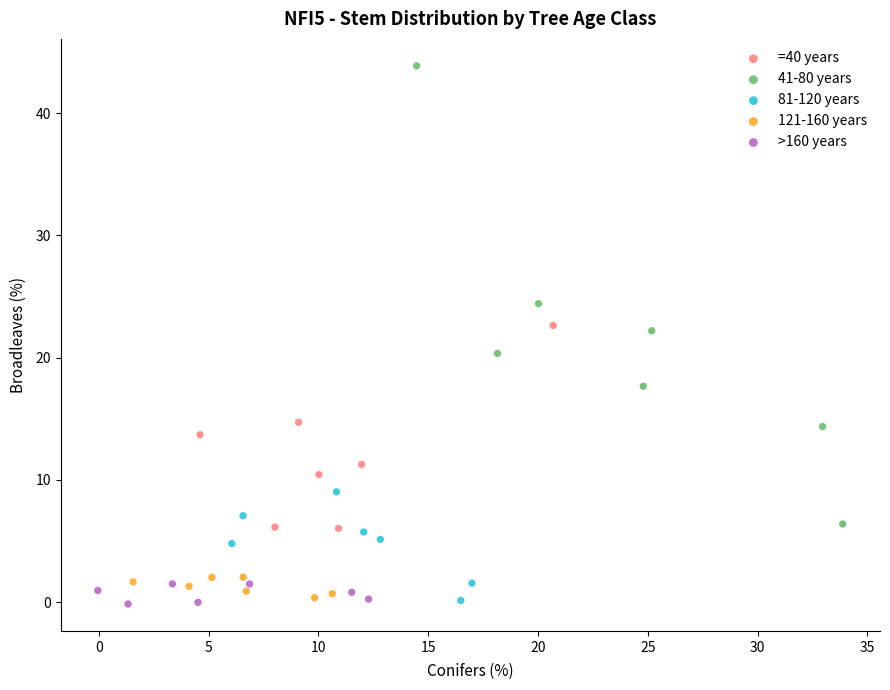

Which series has the widest spread of Y values?

41-80 years